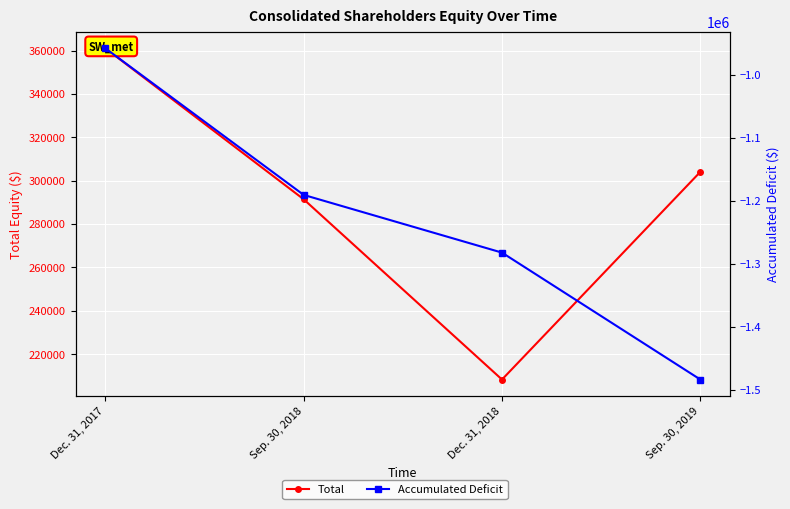

Which series changed the most between Dec. 31, 2017 and Sep. 30, 2019?

Accumulated Deficit